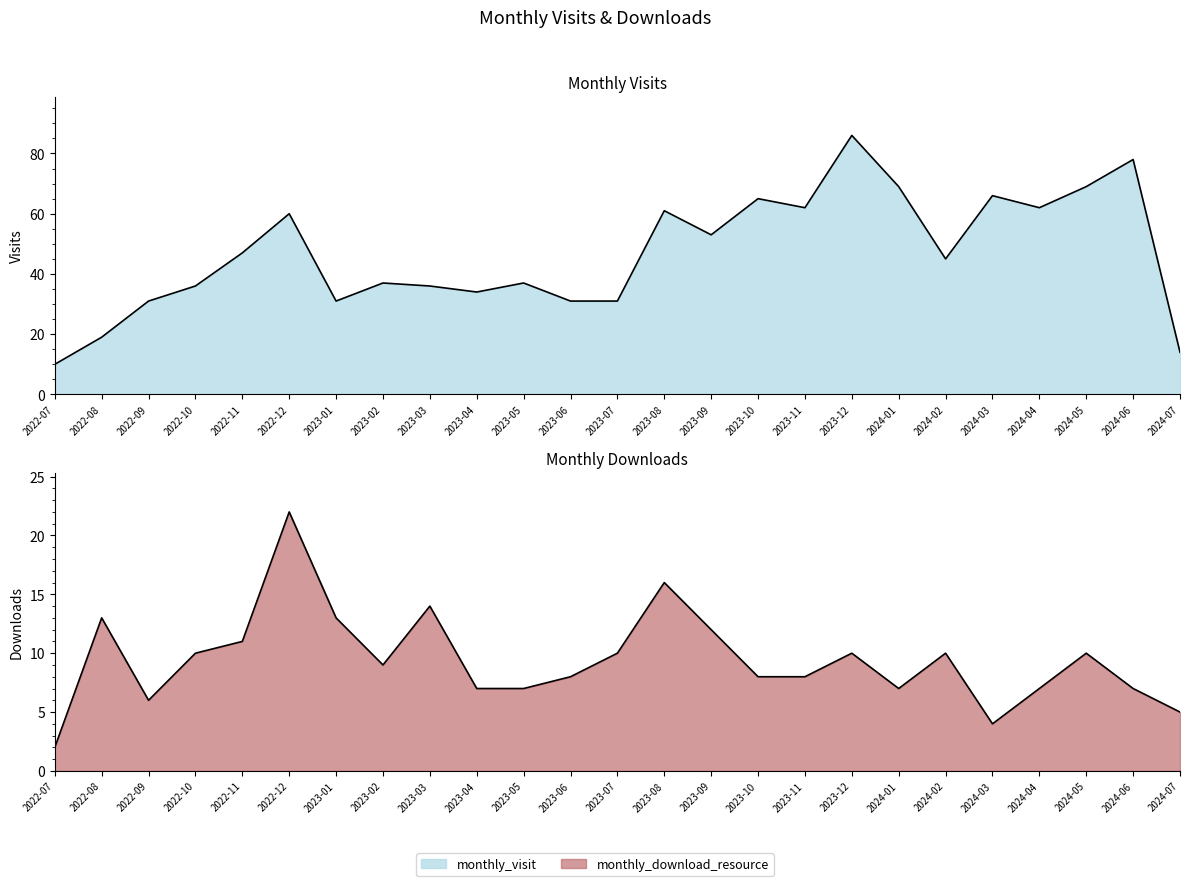

Which category has the highest value in the monthly_download_resource series?

2022-12